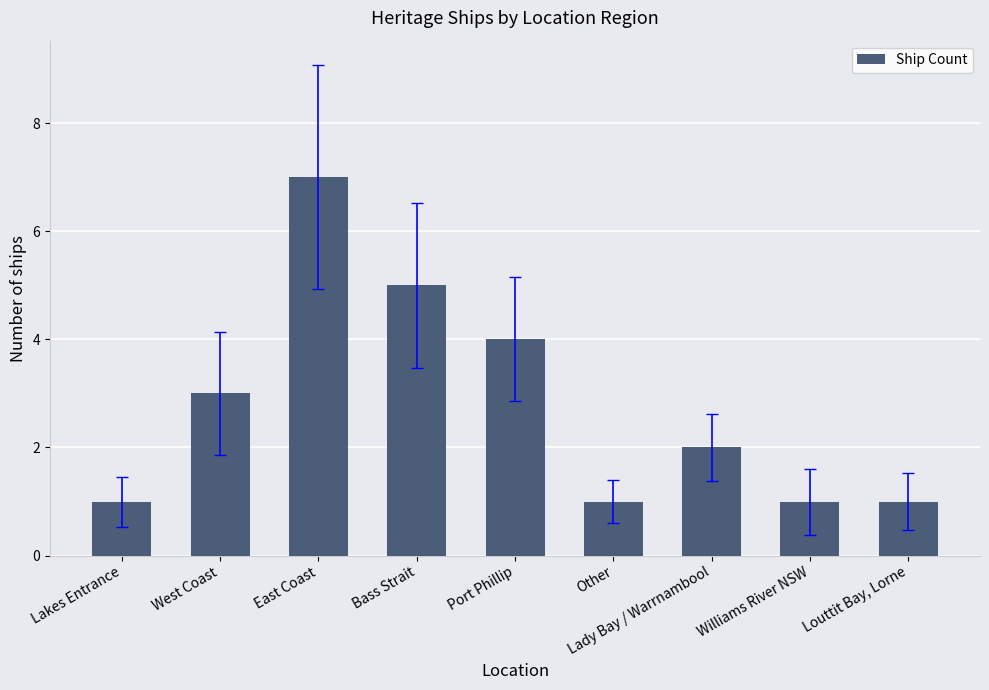

Which has a higher value, Lady Bay / Warrnambool or Lakes Entrance?

Lady Bay / Warrnambool